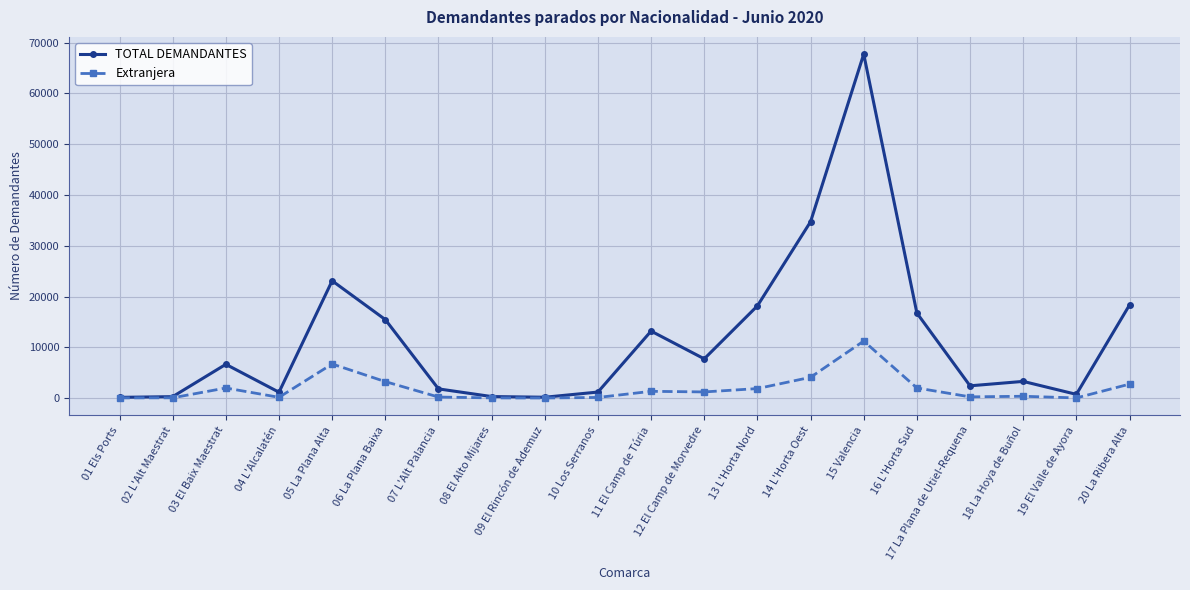

Rank the series at 10 Los Serranos from highest to lowest value.

TOTAL DEMANDANTES, Extranjera